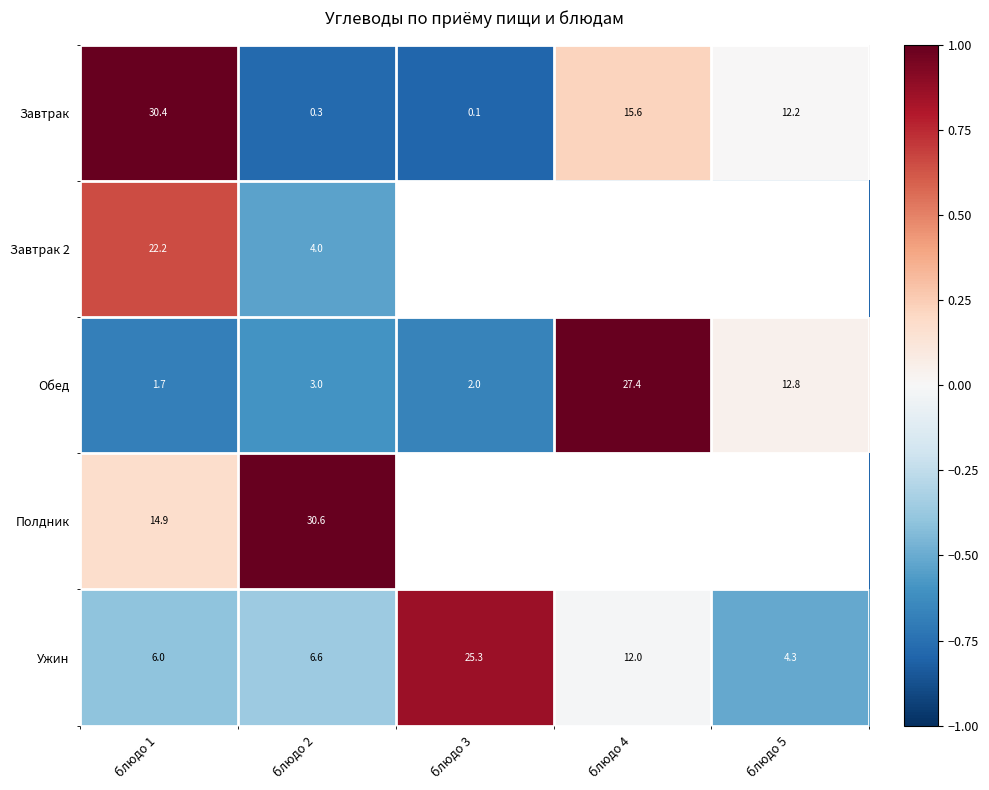

Is the value of Обед at блюдо 5 greater than the value of Ужин at блюдо 3?

No